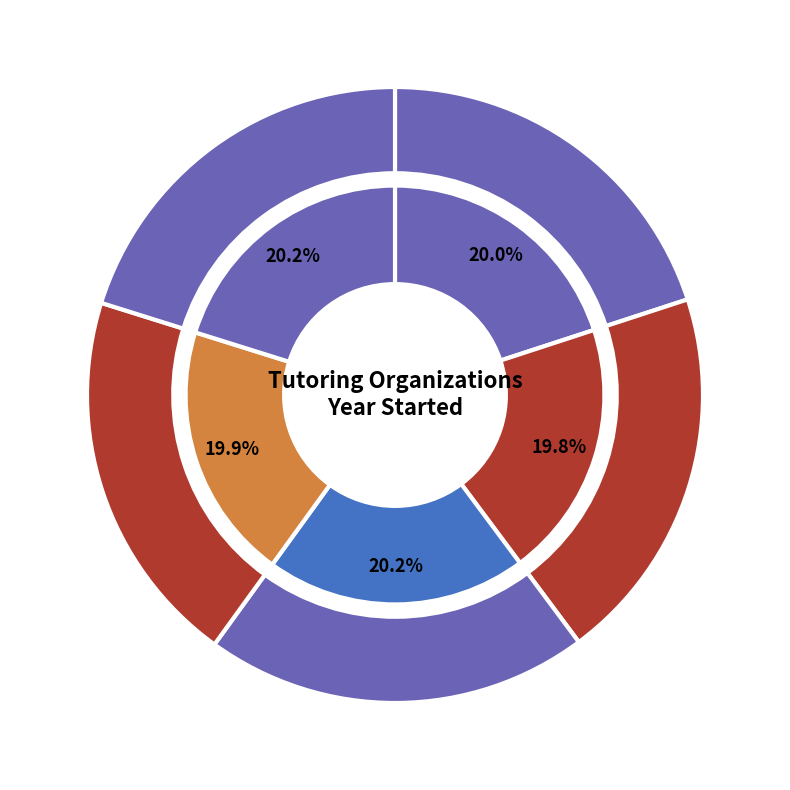

The Equal Education slice represents 20% of the pie. True or false?

True